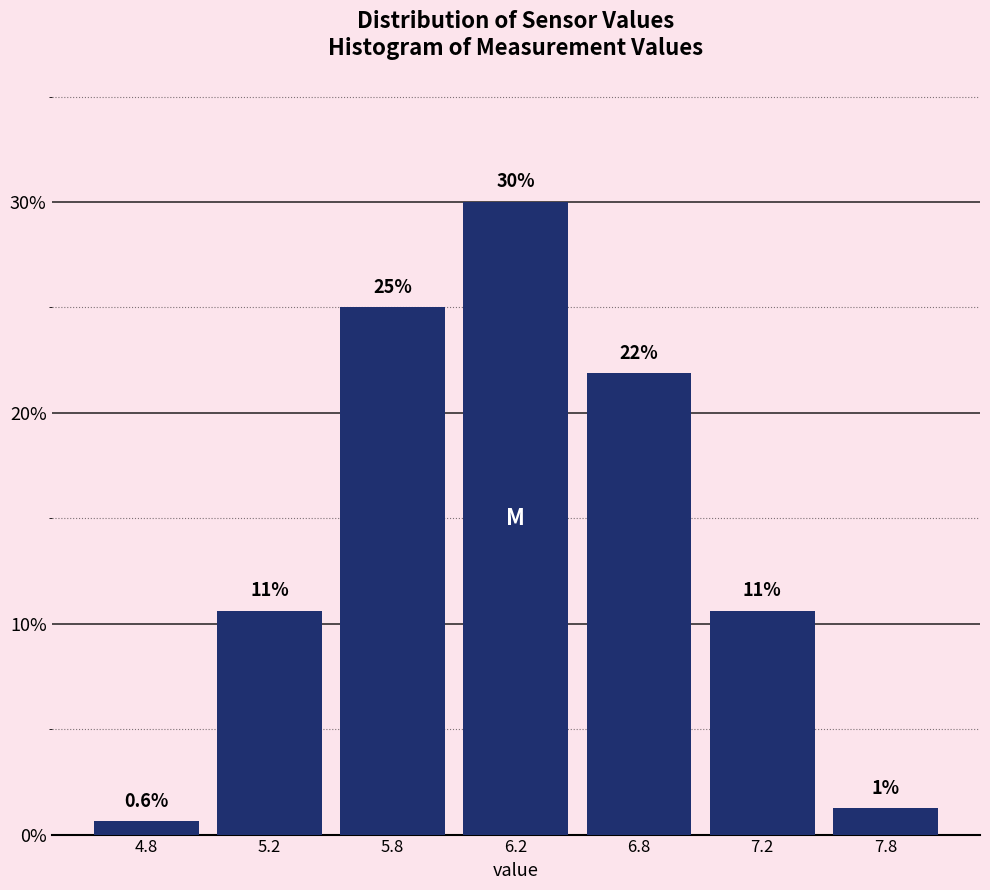

How many bars are there in total?

7